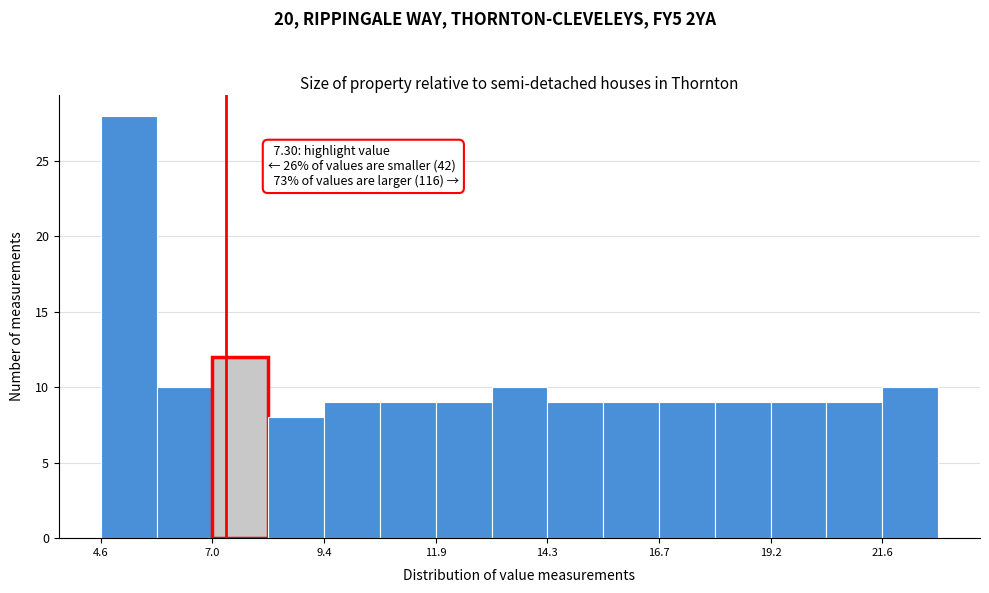

Read against the x-axis, roughly where is the centre of the tallest bar?

5.0